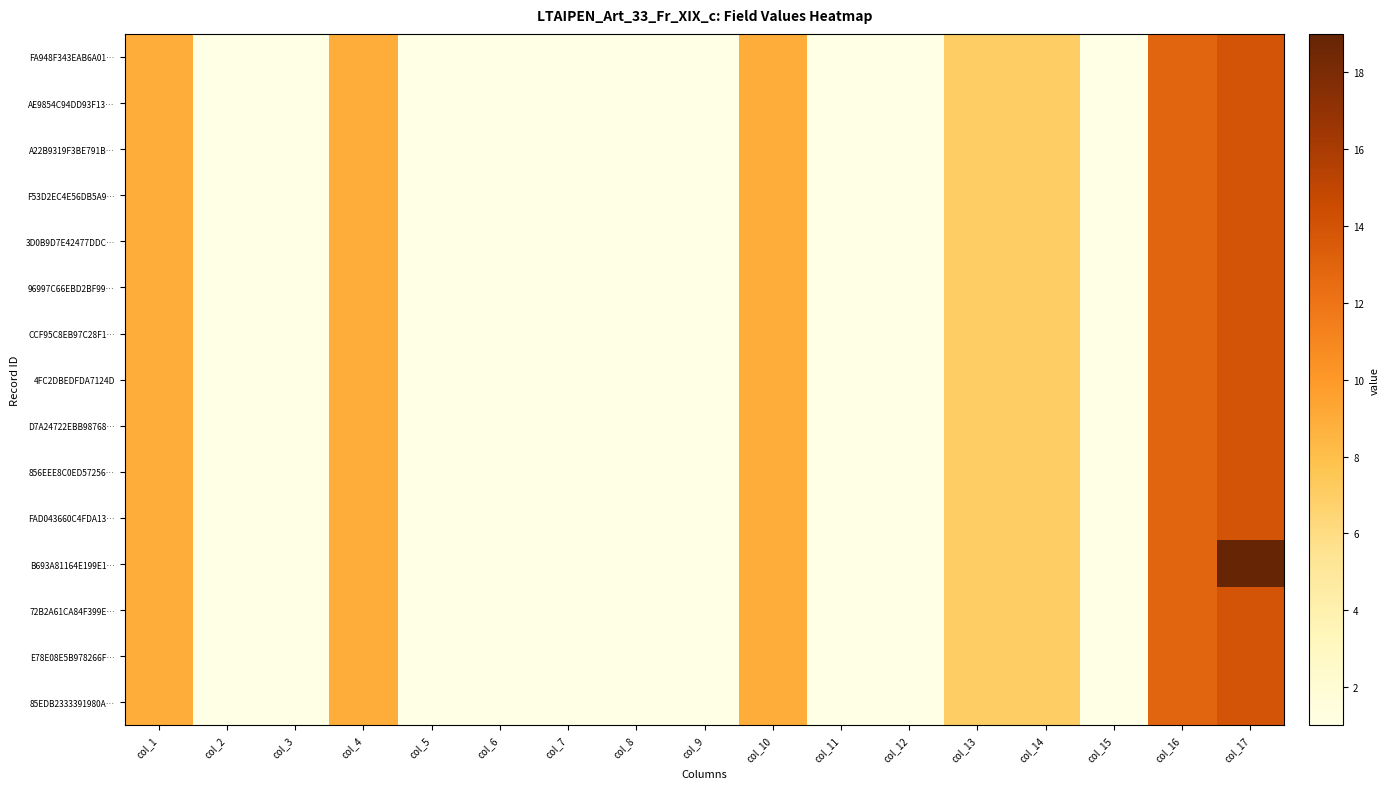

Rank the series by their maximum value, from highest to lowest.

B693A81164E199E1…, FA948F343EAB6A01…, AE9854C94DD93F13…, A22B9319F3BE791B…, F53D2EC4E56DB5A9…, 3D0B9D7E42477DDC…, 96997C66EBD2BF99…, CCF95C8EB97C28F1…, 4FC2DBEDFDA7124D, D7A24722EBB98768…, 856EEE8C0ED57256…, FAD043660C4FDA13…, 72B2A61CA84F399E…, E78E08E5B978266F…, 85EDB2333391980A…